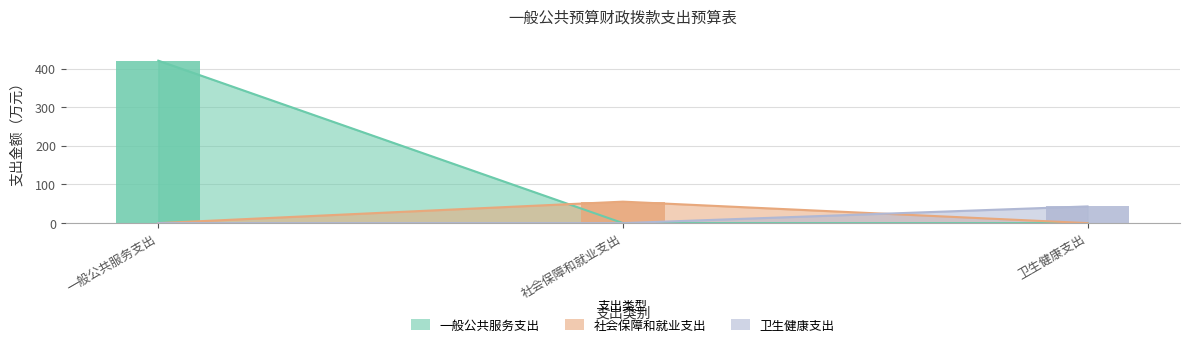

How many bars are there in total?

9